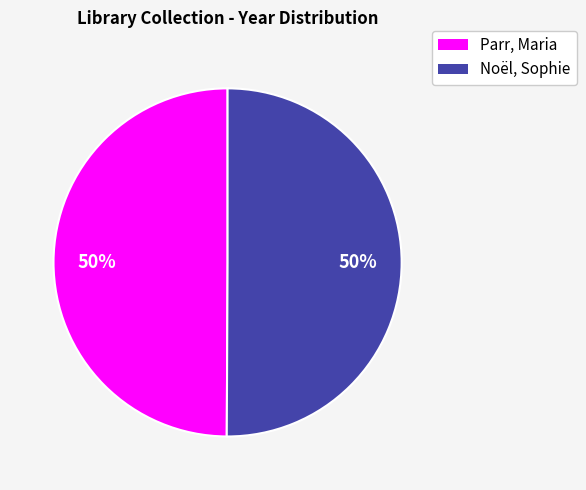

Is it true that Noël, Sophie is 50% of the pie?

True